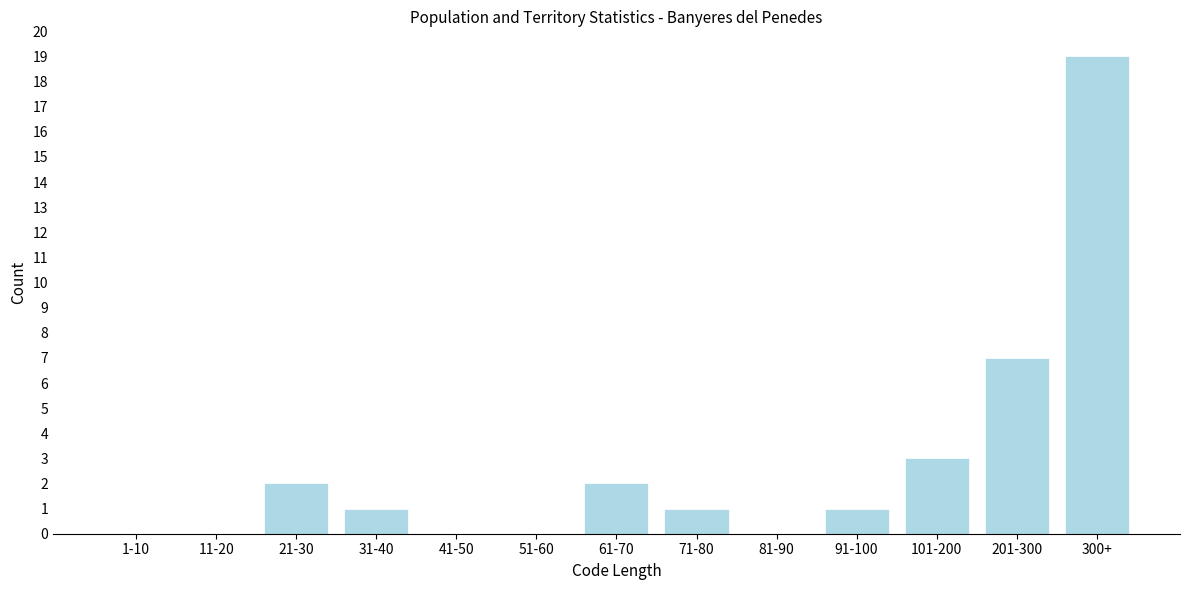

Reading left to right, list all the values displayed in this chart.

1-10=0	11-20=0	21-30=2	31-40=1	41-50=0	51-60=0	61-70=2	71-80=1	81-90=0	91-100=1	101-200=3	201-300=7	300+=19